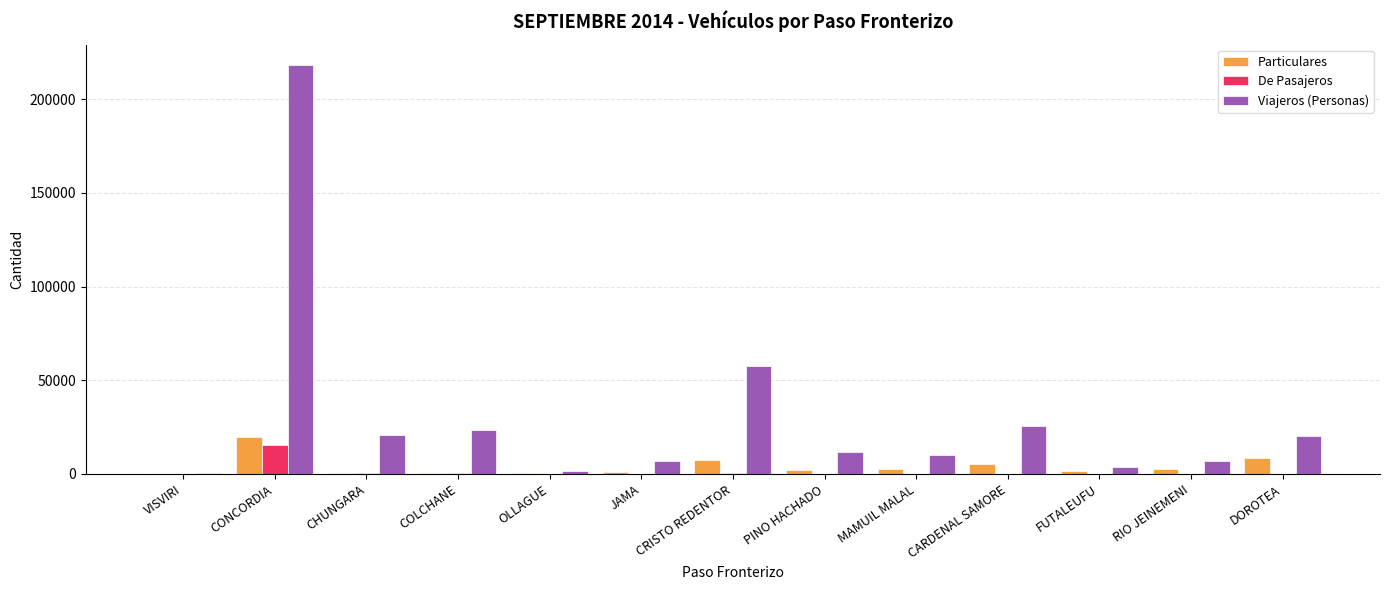

Count the number of categories in the chart.

13